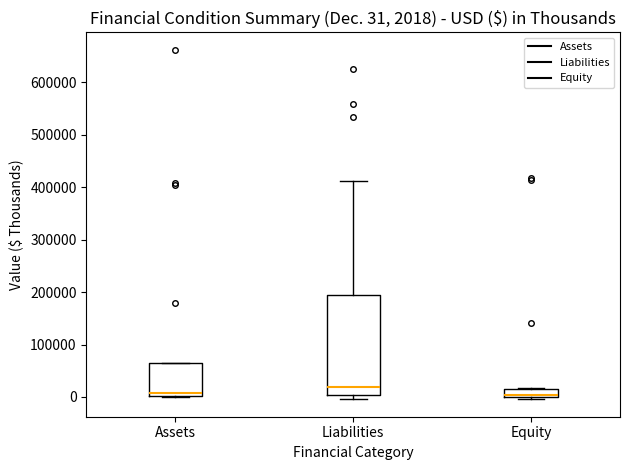

Comparing the boxes themselves (not the whiskers), which one is the tallest?

Liabilities